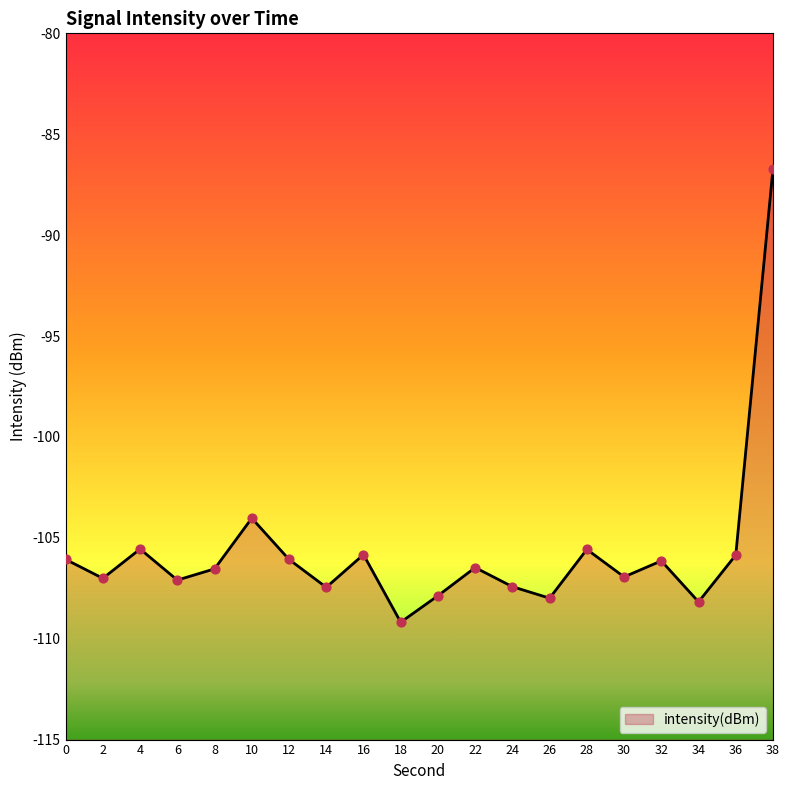

Between 14 and 16, which is larger?

16